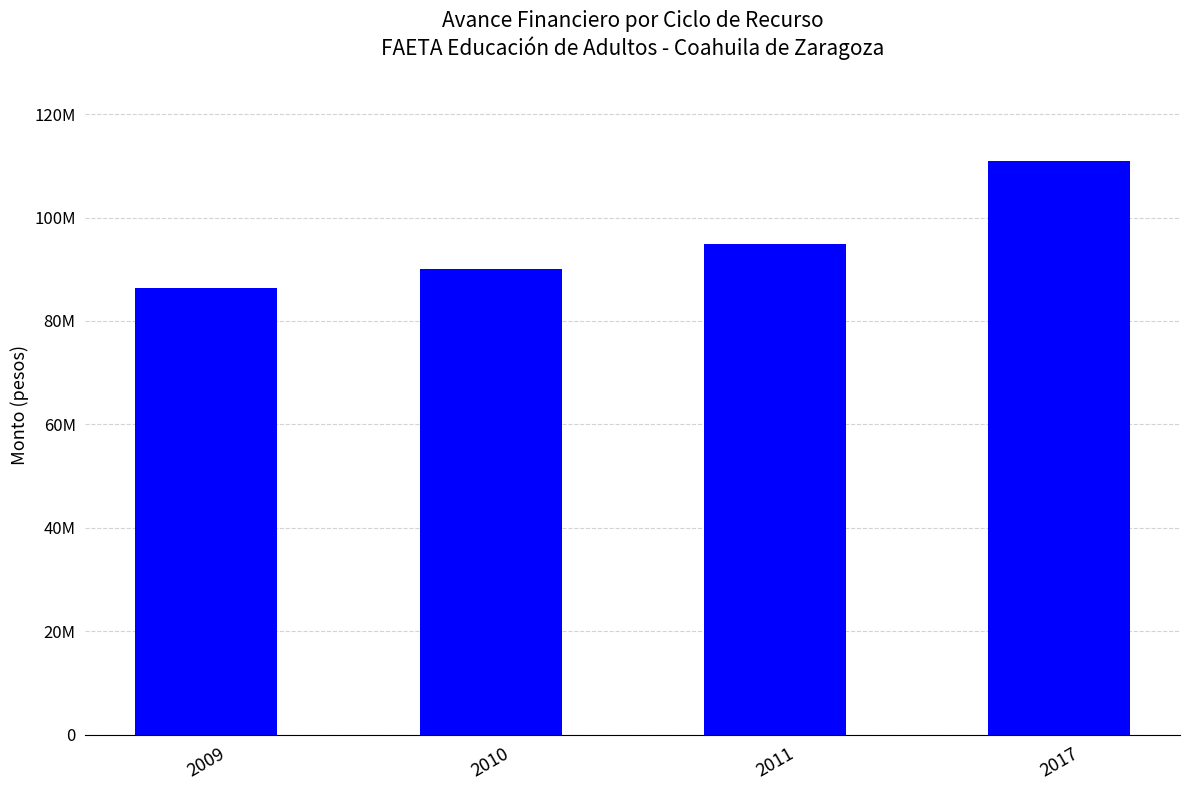

At which label is the value closest to 98604126?

2011